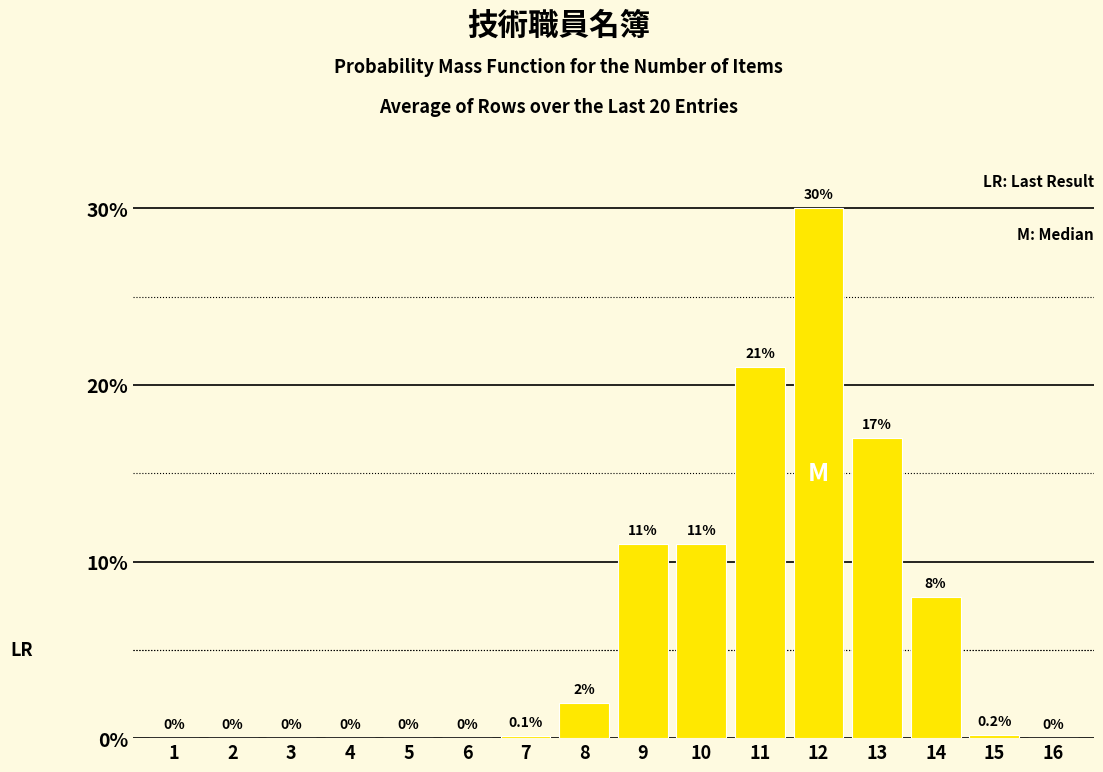

Reading right to left, transcribe all the data shown in this chart.

16=0.0	15=0.2	14=8.0	13=17.0	12=30.0	11=21.0	10=11.0	9=11.0	8=2.0	7=0.1	6=0.0	5=0.0	4=0.0	3=0.0	2=0.0	1=0.0